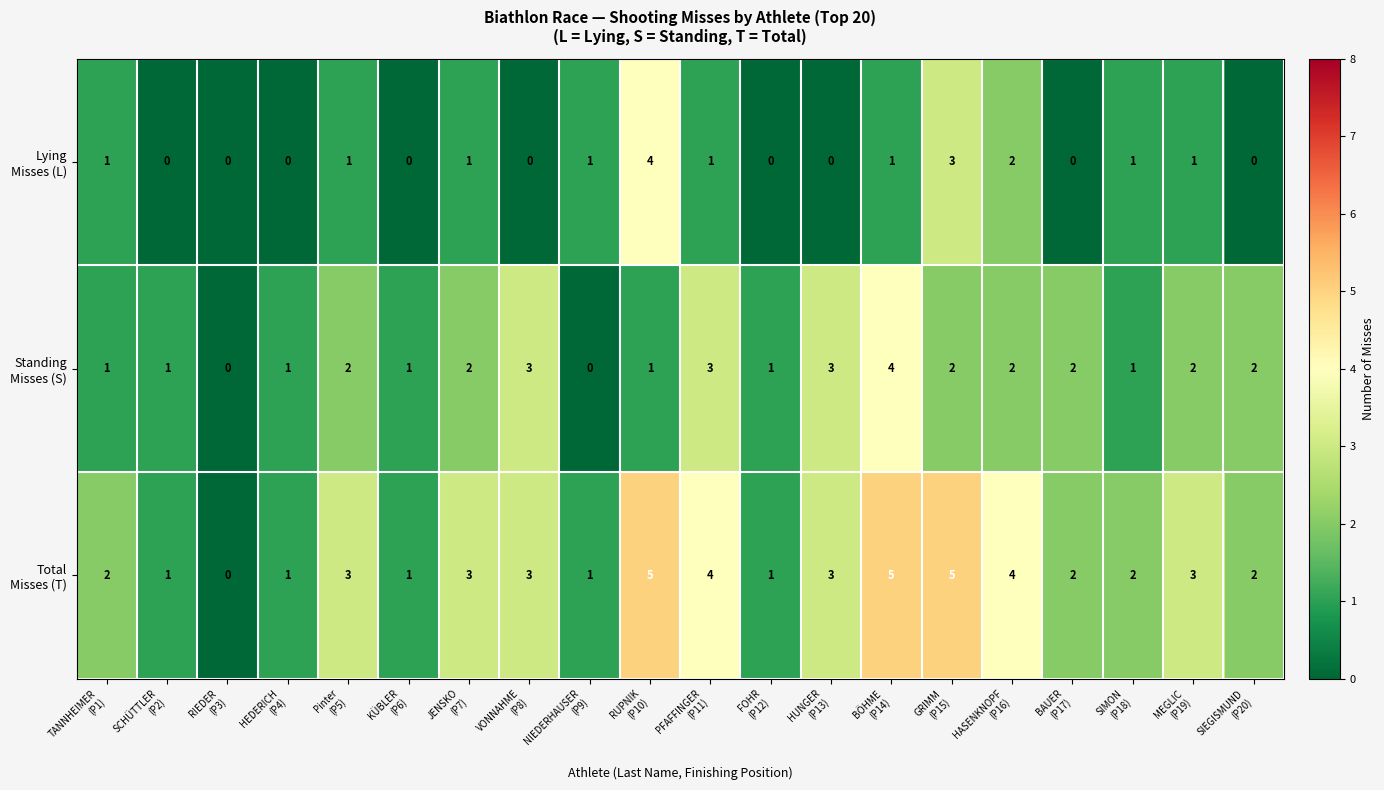

What is the maximum value shown in the chart?

5